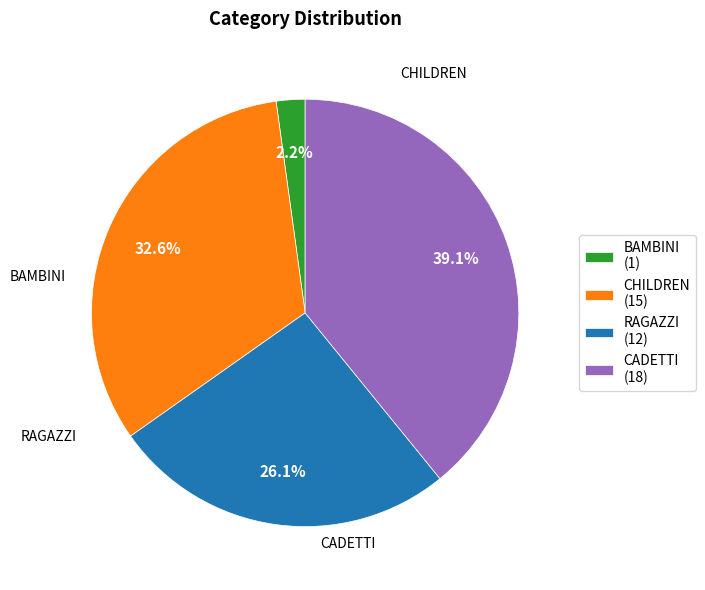

Is it true that RAGAZZI is 26% of the pie?

True